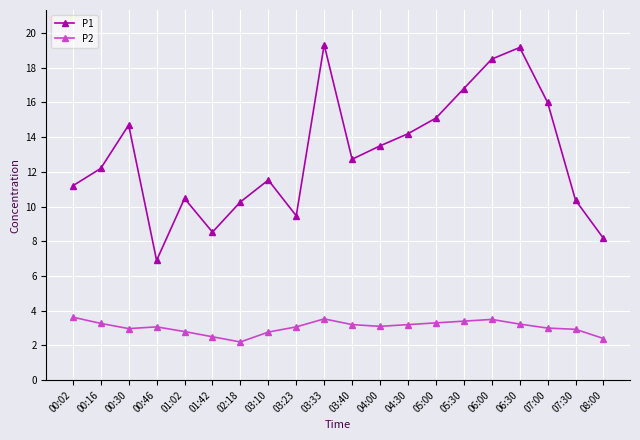

Rank the series at 05:30 from highest to lowest value.

P1, P2